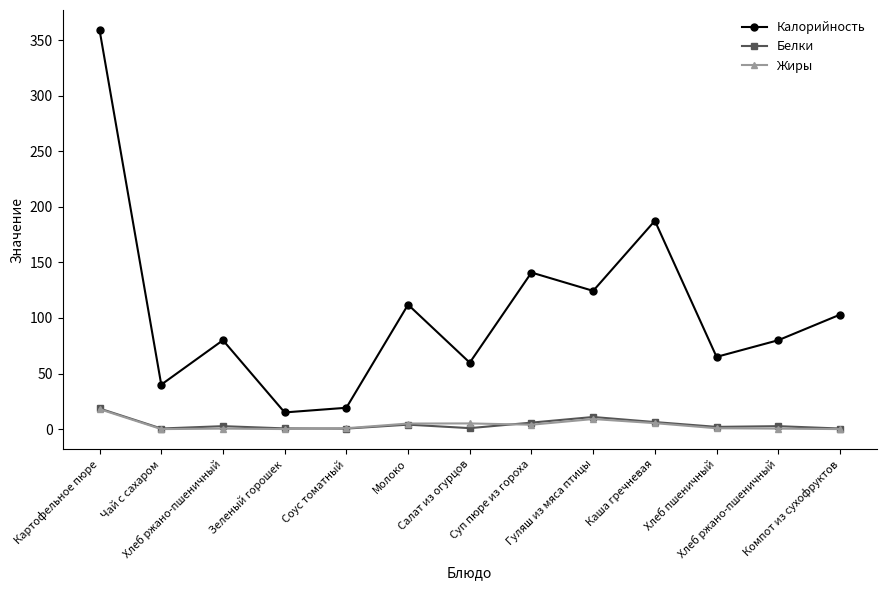

At which label does Белки first exceed 2?

Картофельное пюре